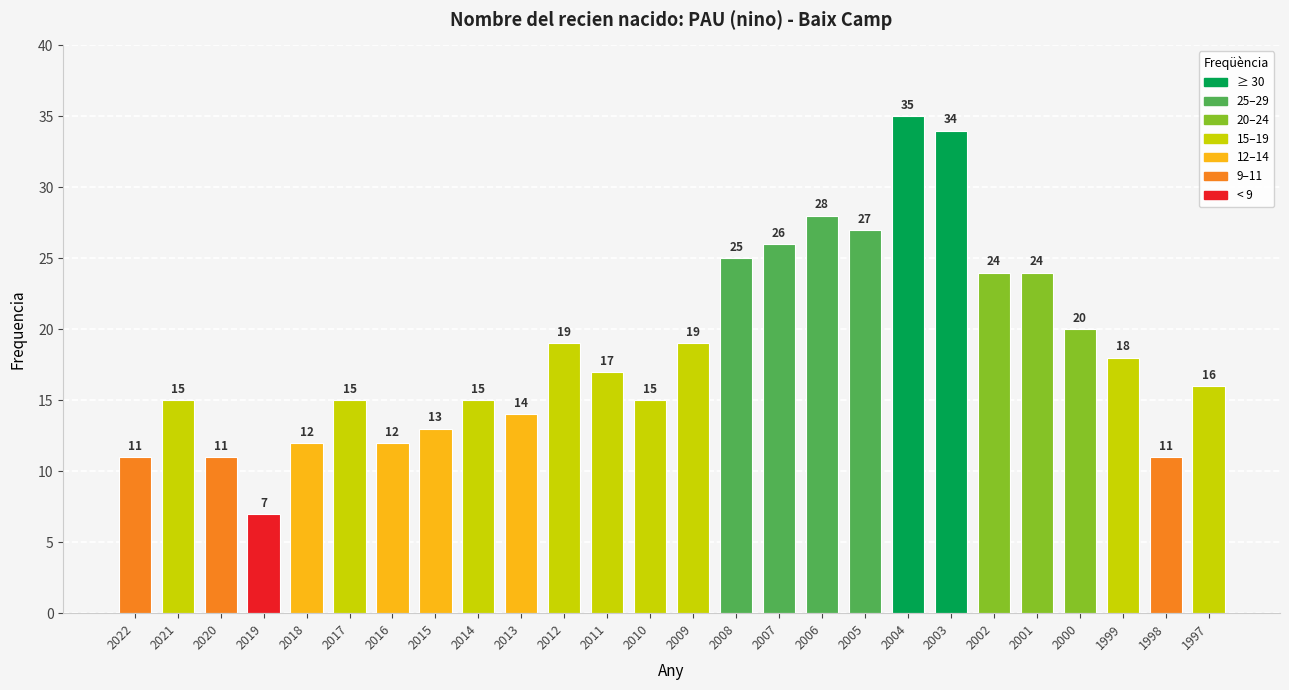

What is the maximum value shown in the chart?

35